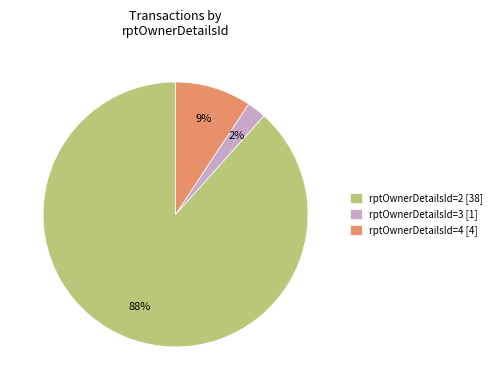

The rptOwnerDetailsId=3 slice represents 2% of the pie. True or false?

True